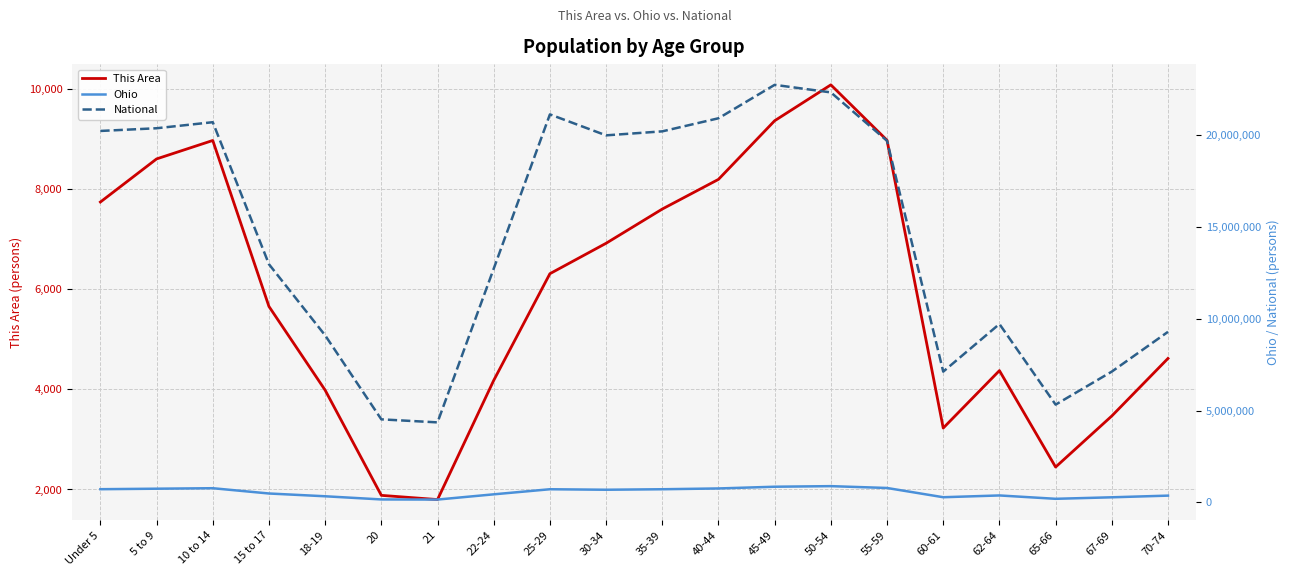

Which series changed the most between 10 to 14 and 65-66?

National